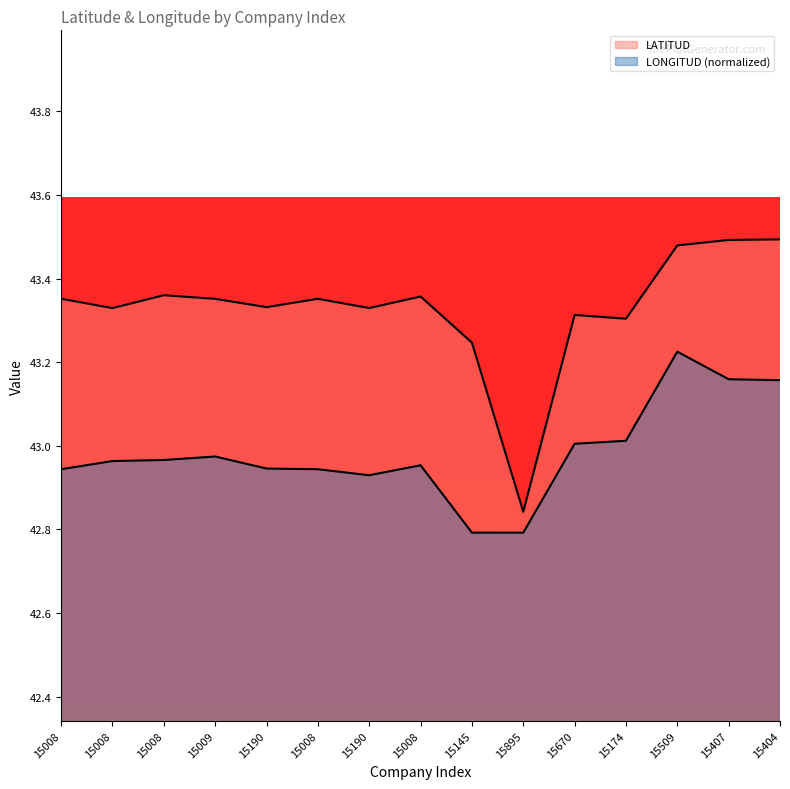

Which category has the lowest value across all series?

15895